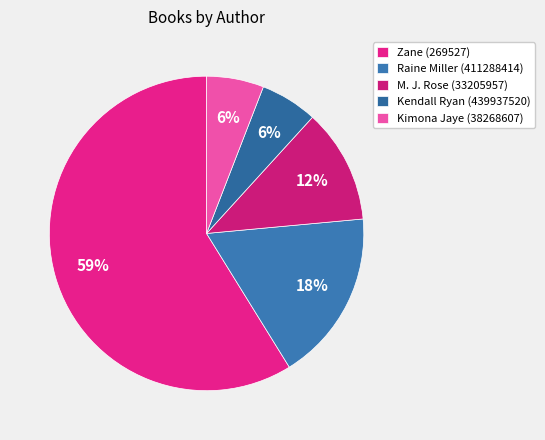

True or false: M. J. Rose (33205957) accounts for 22% of the total.

False